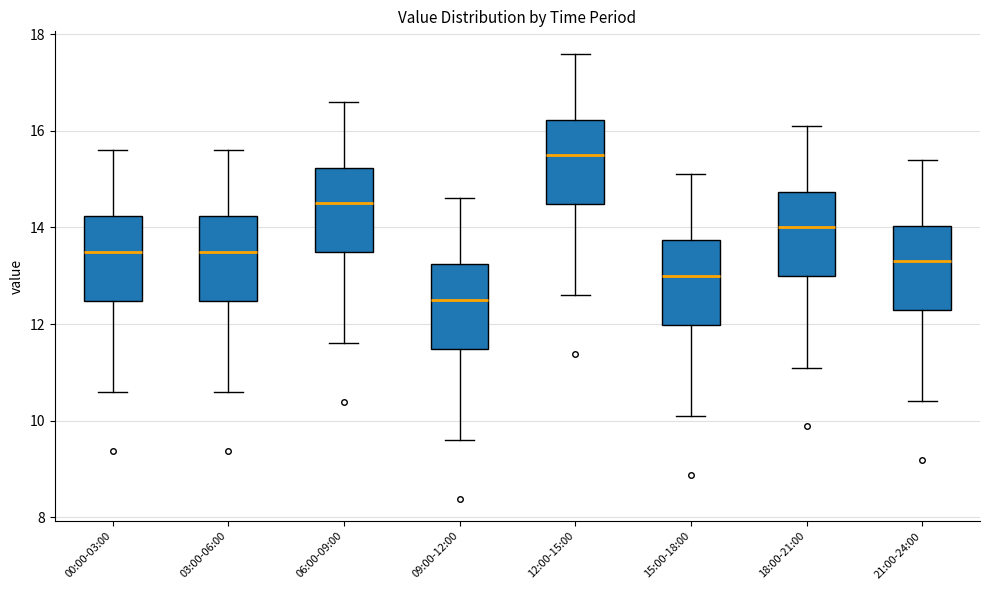

Reading left to right, transcribe this box plot: for each box, give where its median line is, the range the box spans, and where its two whiskers end, as read against the y-axis. The values are not printed on the chart, so give them approximately, as read against the axis.

00:00-03:00: median 13.6, box 12.4 to 14.2, whiskers 10.6 to 15.6
03:00-06:00: median 13.6, box 12.4 to 14.2, whiskers 10.6 to 15.6
06:00-09:00: median 14.6, box 13.4 to 15.2, whiskers 11.6 to 16.6
09:00-12:00: median 12.6, box 11.4 to 13.2, whiskers 9.6 to 14.6
12:00-15:00: median 15.6, box 14.4 to 16.2, whiskers 12.6 to 17.6
15:00-18:00: median 13.0, box 12.0 to 13.8, whiskers 10.2 to 15.2
18:00-21:00: median 14.0, box 13.0 to 14.8, whiskers 11.2 to 16.2
21:00-24:00: median 13.4, box 12.2 to 14.0, whiskers 10.4 to 15.4